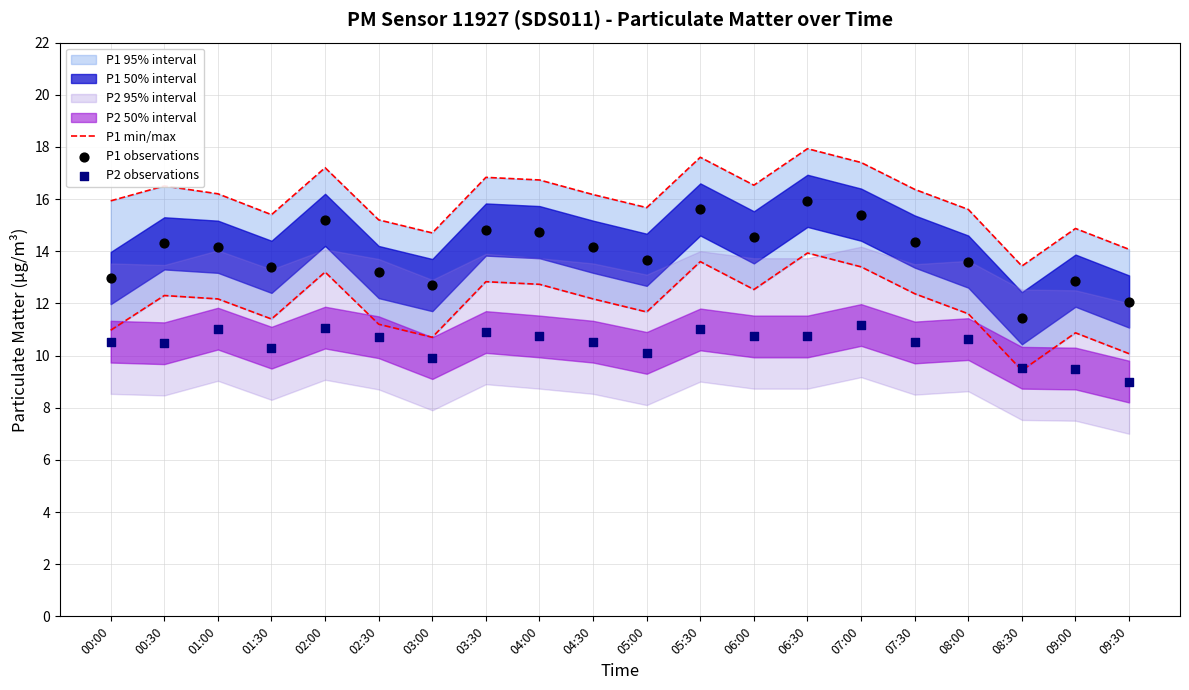

At how many categories does at least one series exceed 9?

20